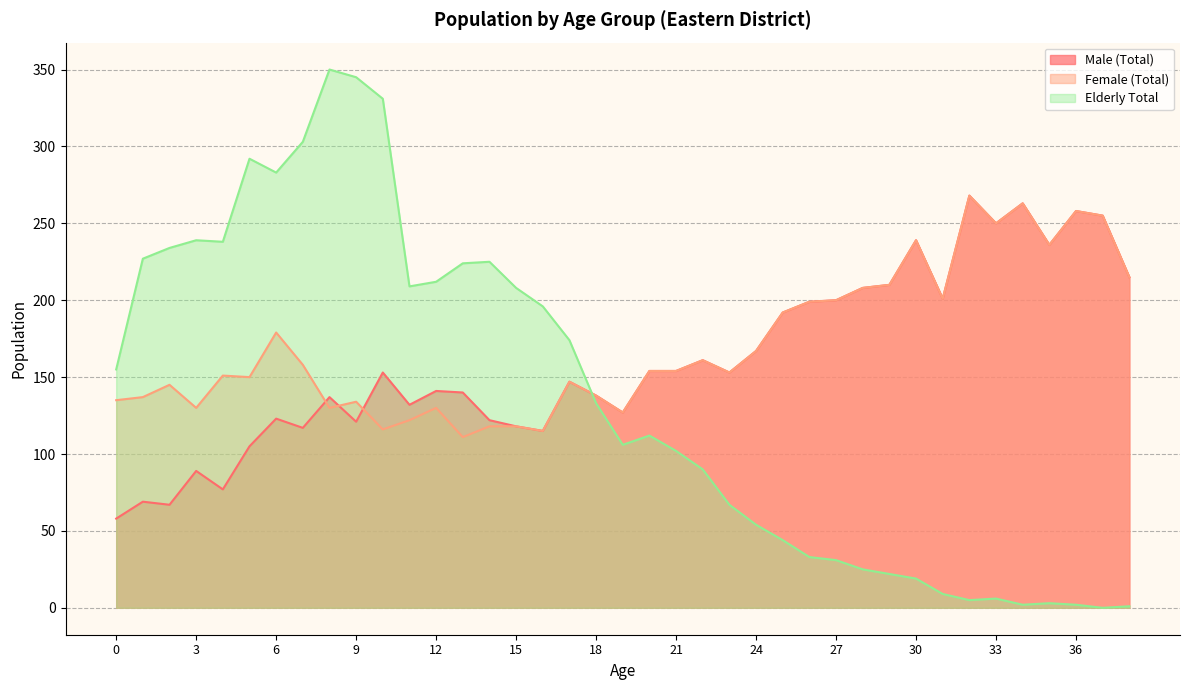

What is the minimum value for Female (Total)?

111